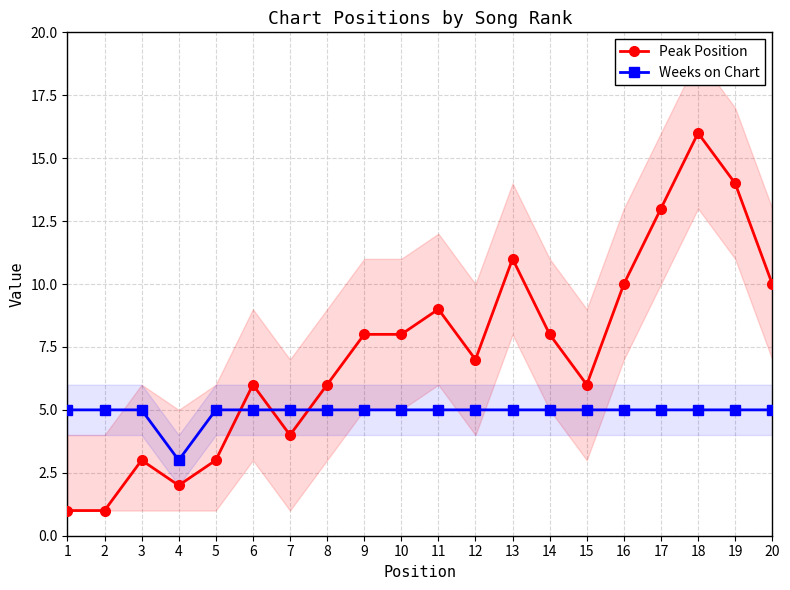

What are all the series names shown in the legend?

Peak Position, Weeks on Chart